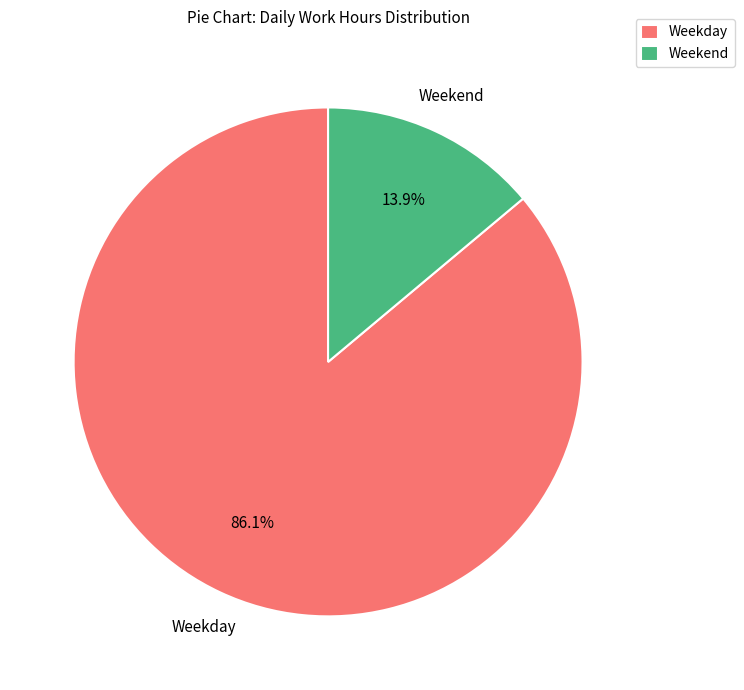

Which slice is the smallest?

Weekend